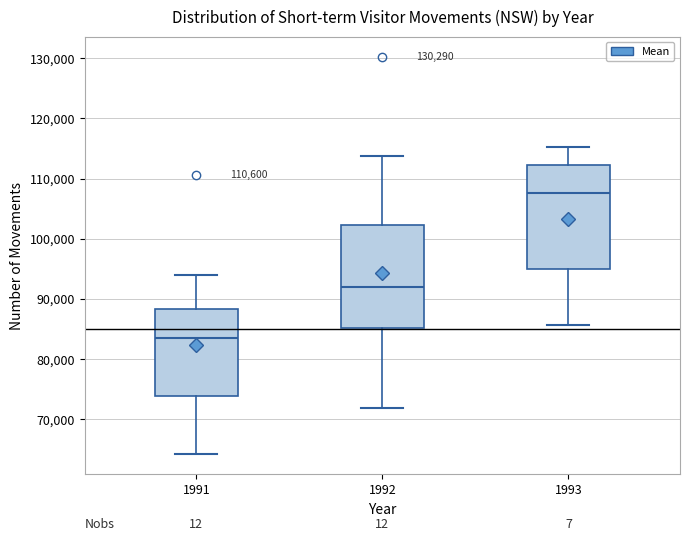

Which box has the lowest median line?

1991